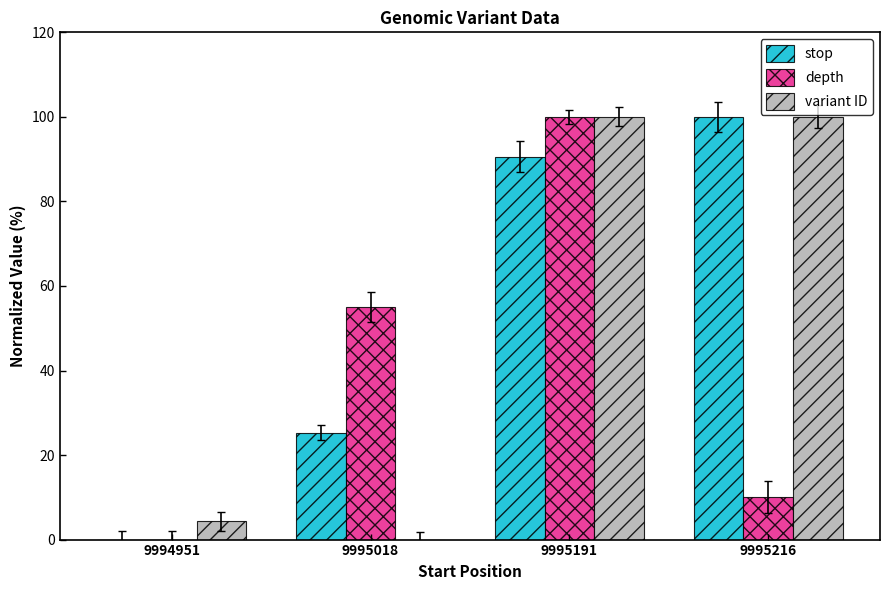

What is the difference between the maximum and minimum values in the variant ID series?

100.0